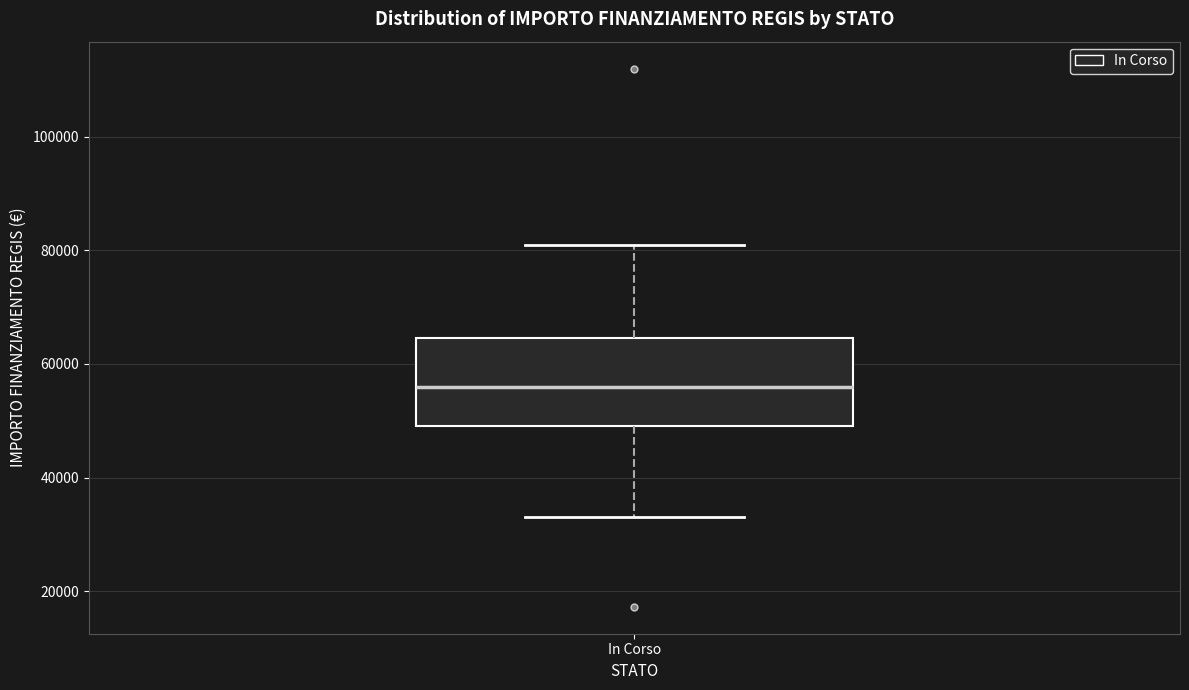

Transcribe this box plot: give where the median line is, the range the box spans, and where the two whiskers end, as read against the y-axis. The values are not printed on the chart, so give them approximately, as read against the axis.

median 56000, box 50000 to 64000, whiskers 32000 to 80000